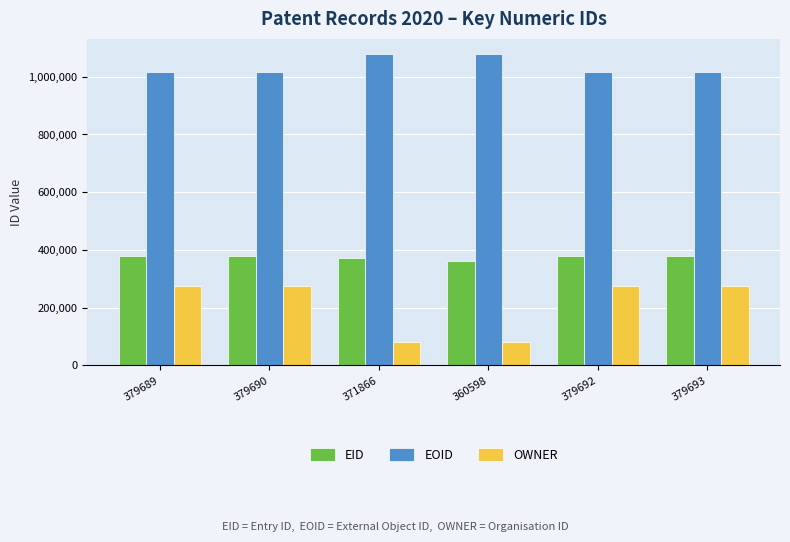

What is the sum of all OWNER values?

1263088